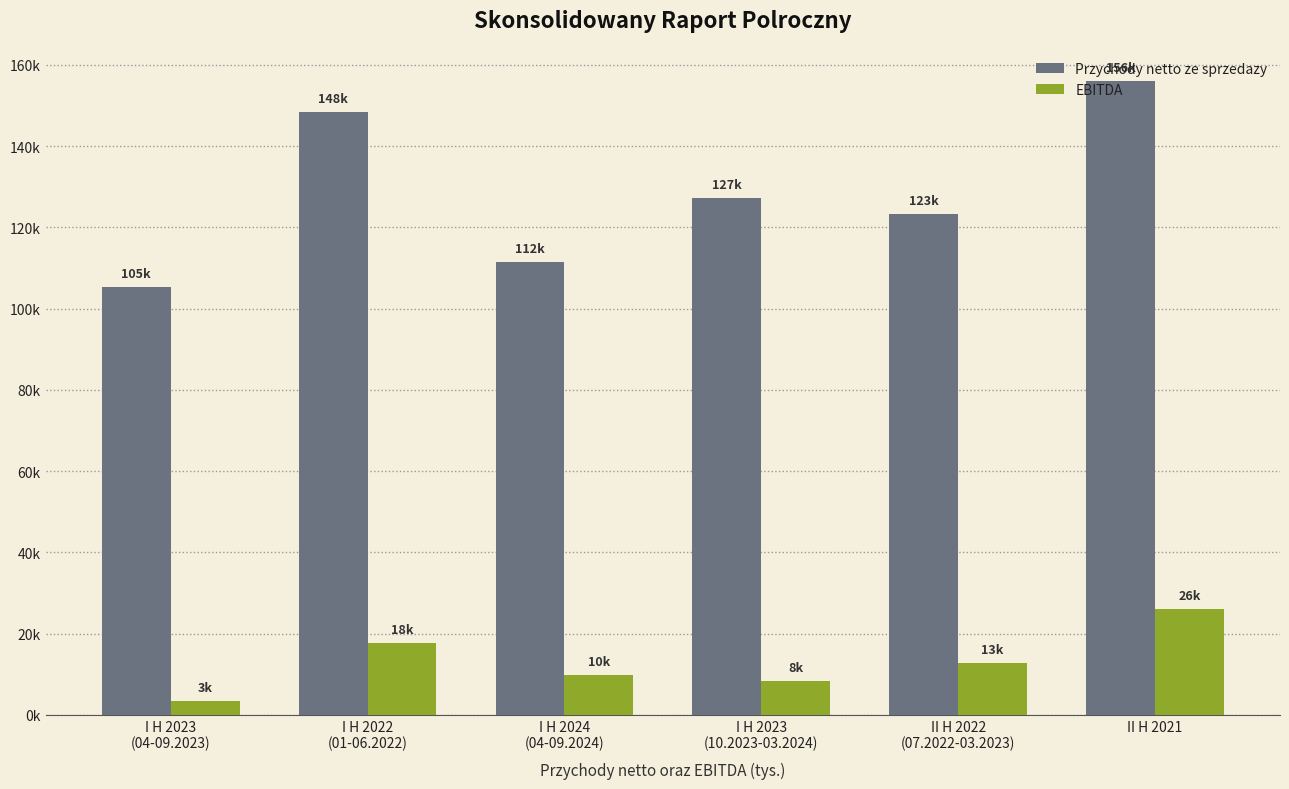

At which label is Przychody netto ze sprzedazy closest to 130686?

I H 2023
(10.2023-03.2024)